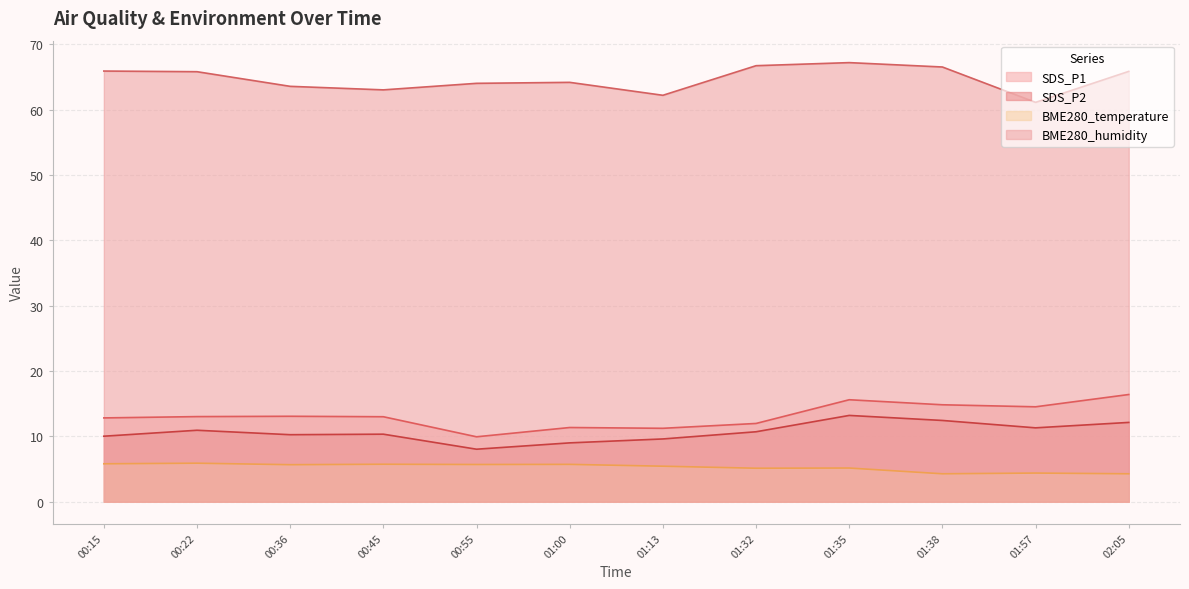

What position from the right is 00:55?

8